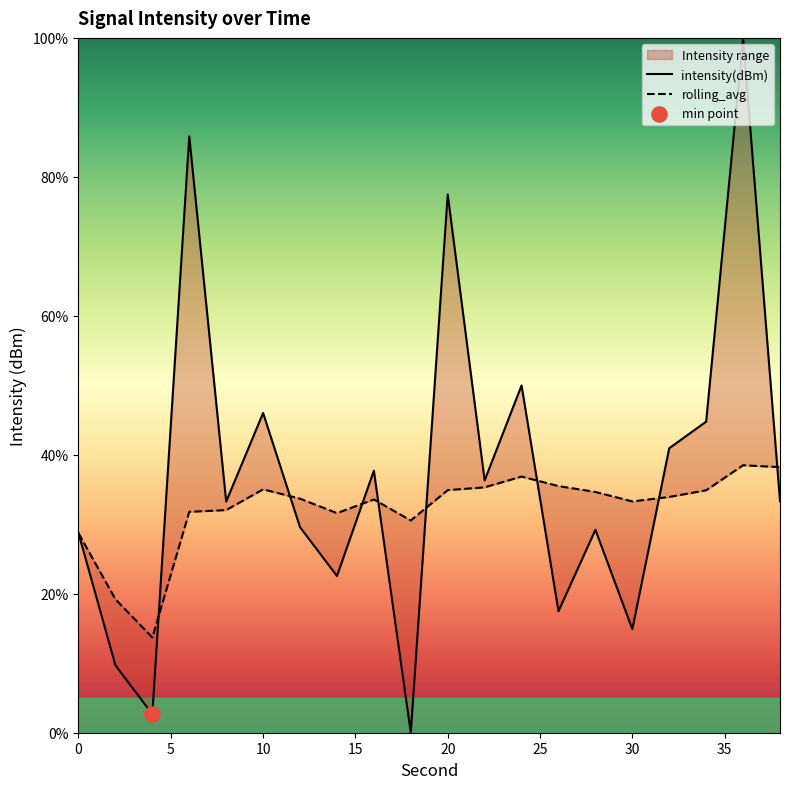

What are all the series names shown in the legend?

intensity(dBm), rolling_avg